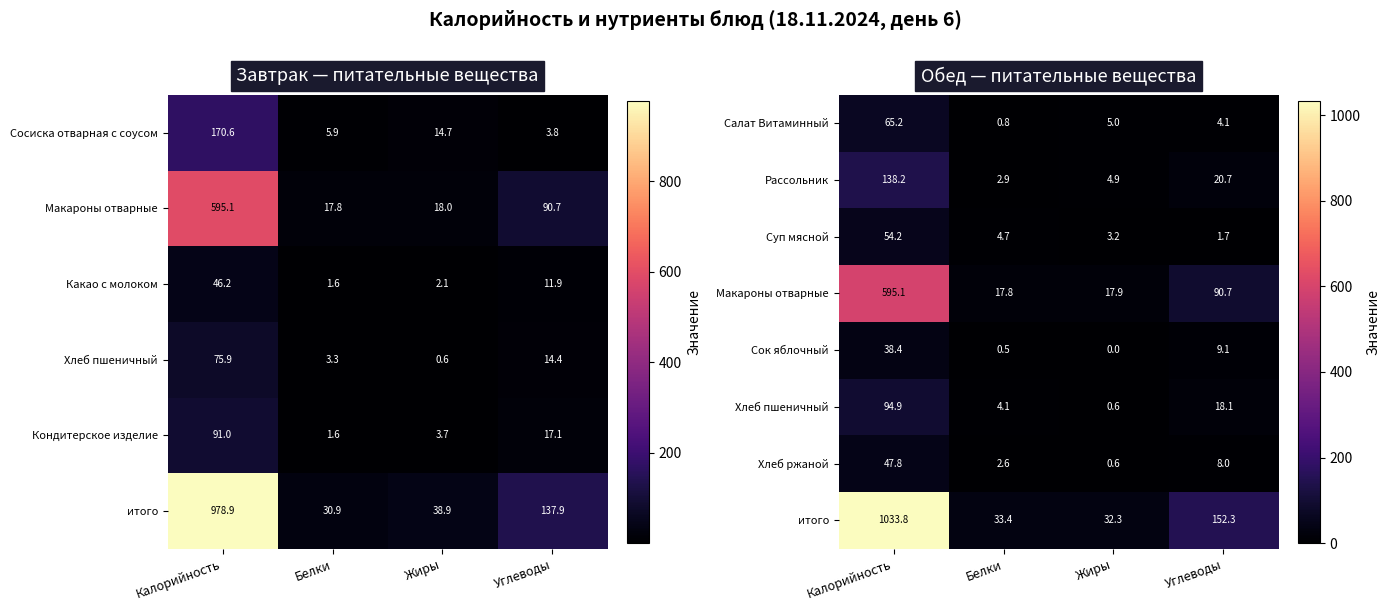

List the labels in order of Суп мясной value, largest first.

Калорийность, Белки, Жиры, Углеводы